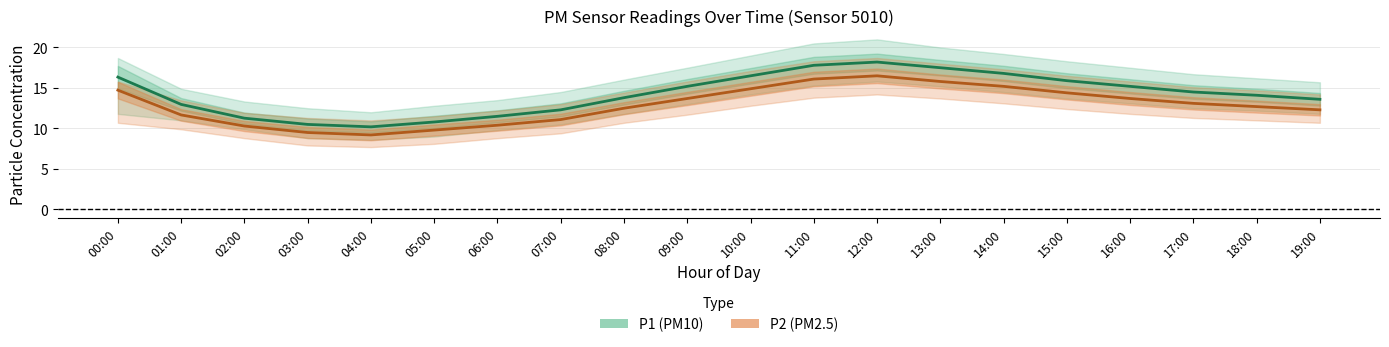

How many values in the P2_upper series are below 15?

10